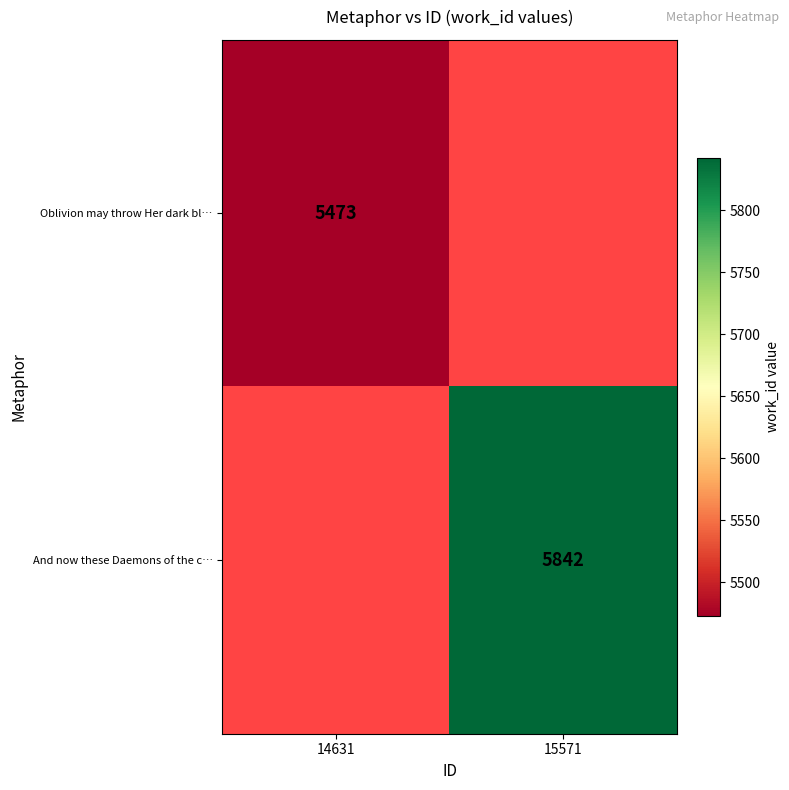

What is the maximum value shown in the chart?

5842.0